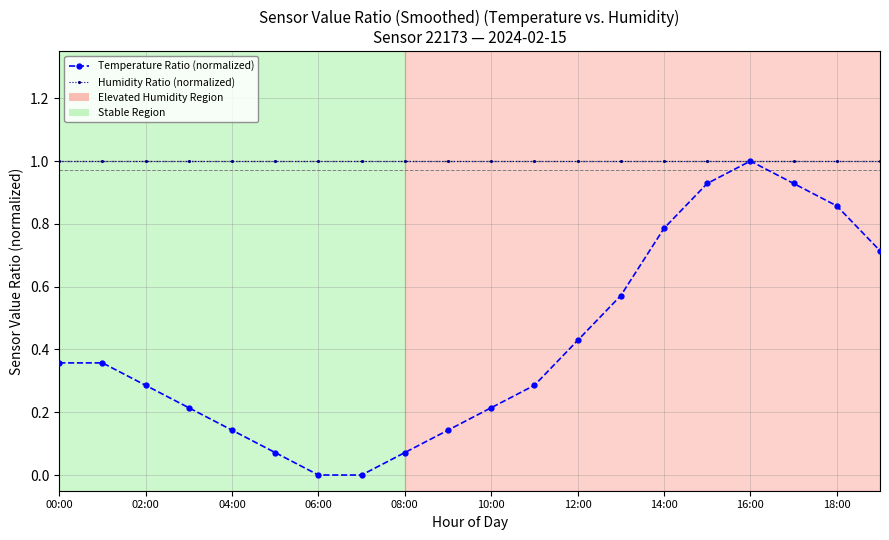

What is the lowest value of the Humidity Ratio (normalized) series?

1.0